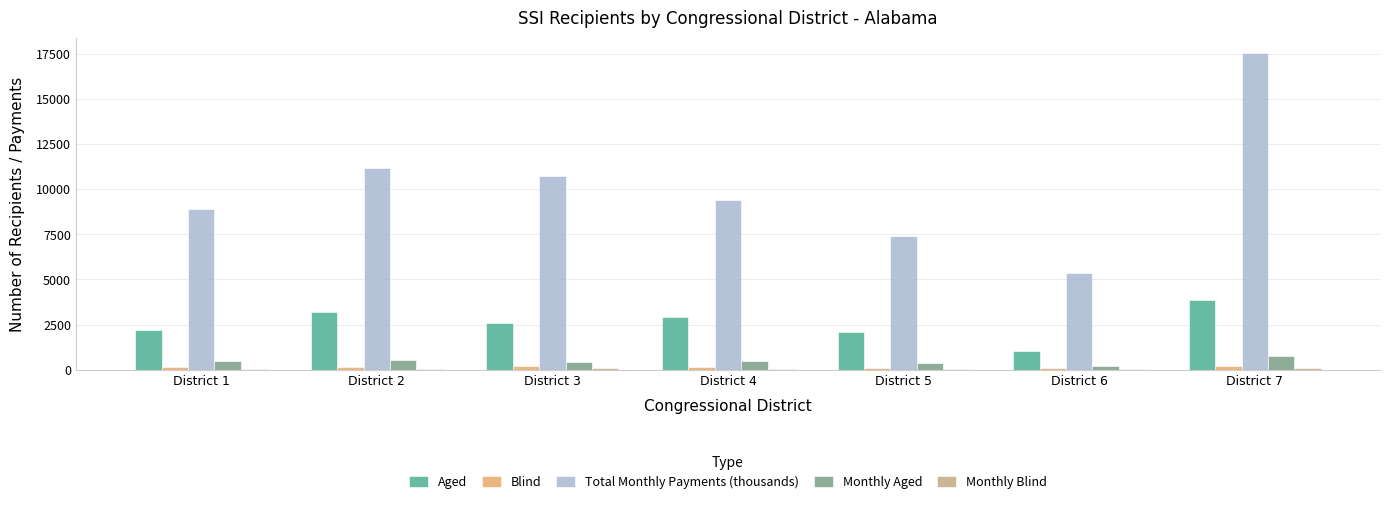

What is the sum of all Blind values?

969